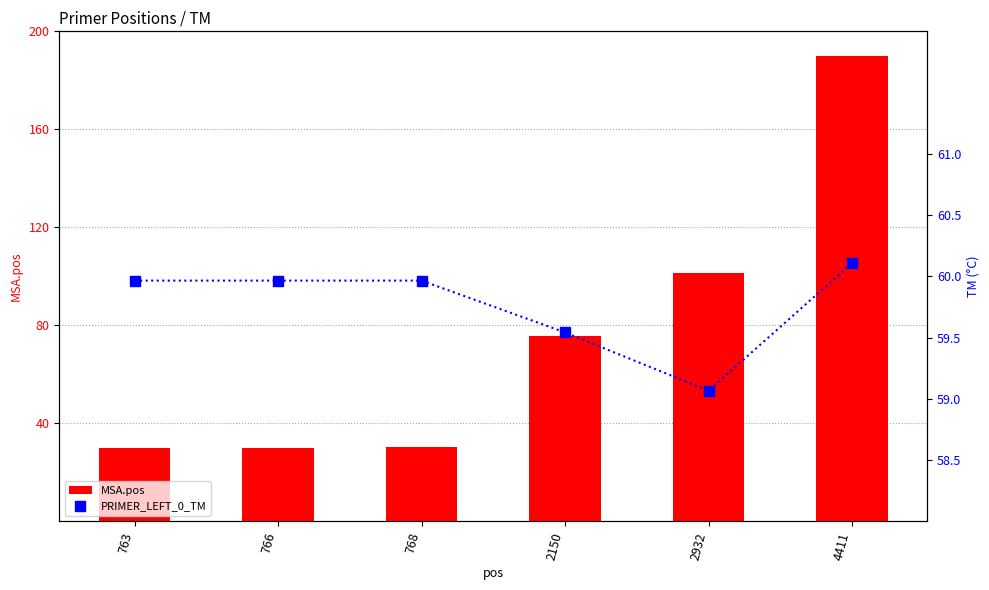

Which series has the widest spread of Y values?

MSA.pos